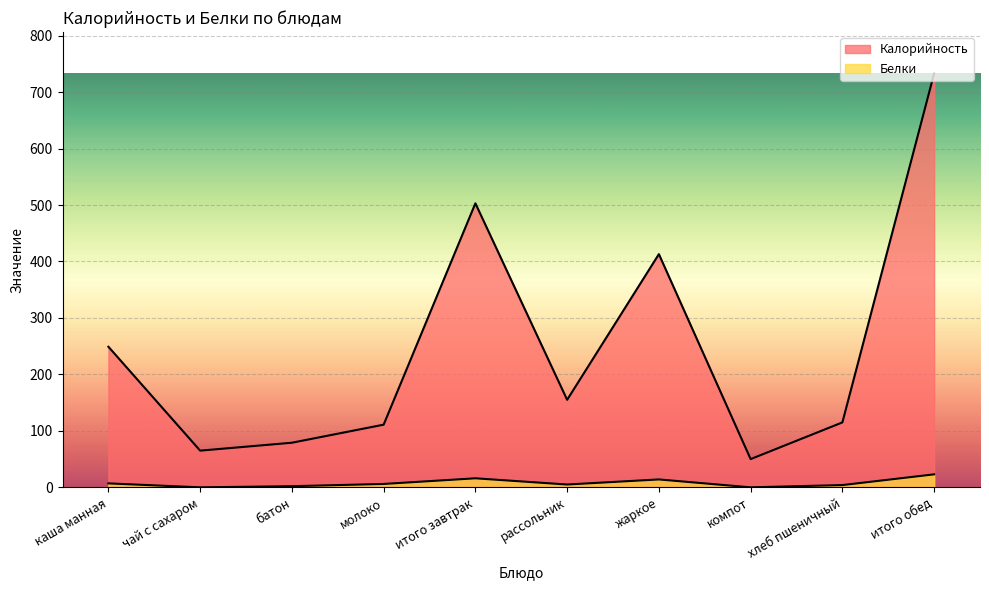

At which category does Белки reach its first local valley?

чай с сахаром